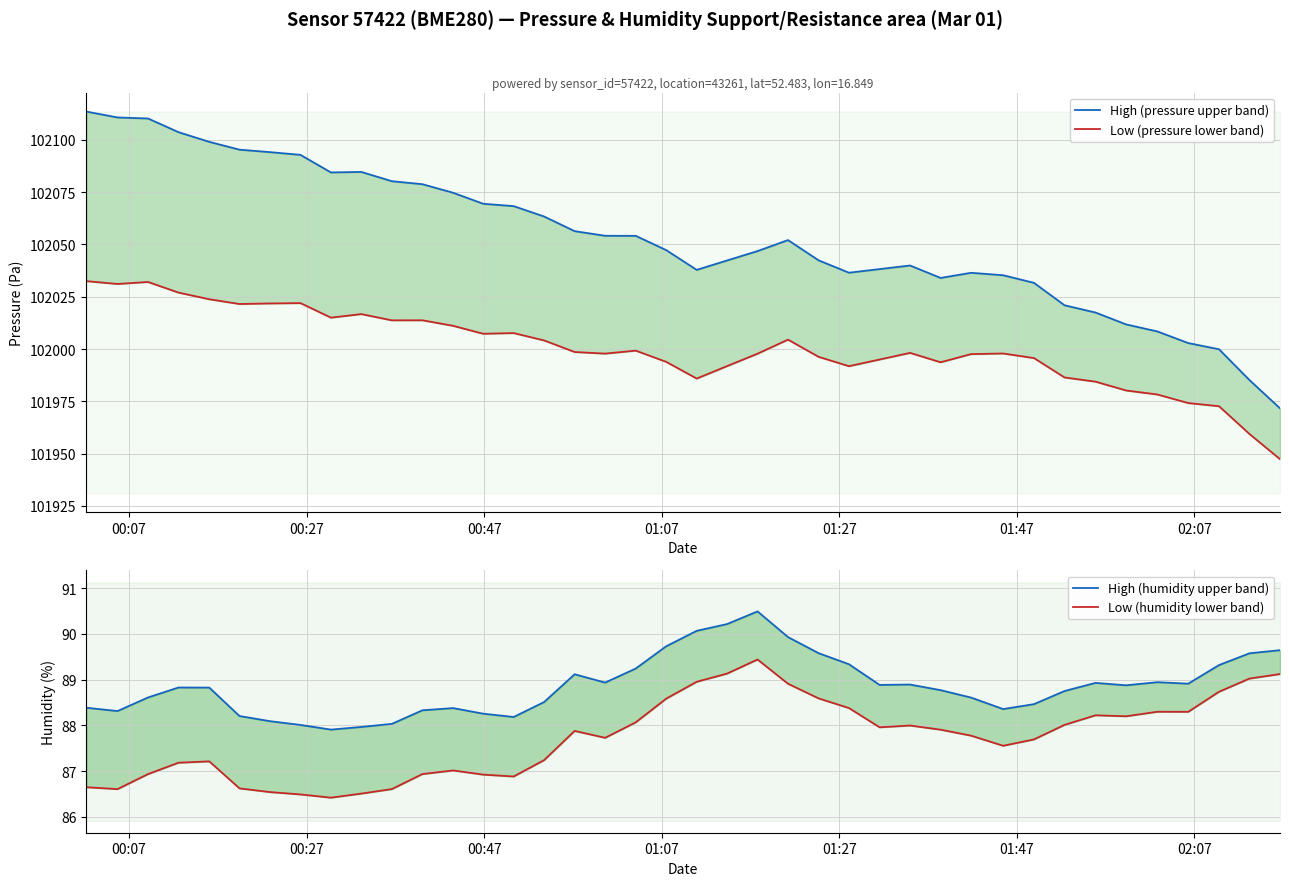

In High (humidity upper band), how many points are lower than both neighbors (excluding endpoints)?

8